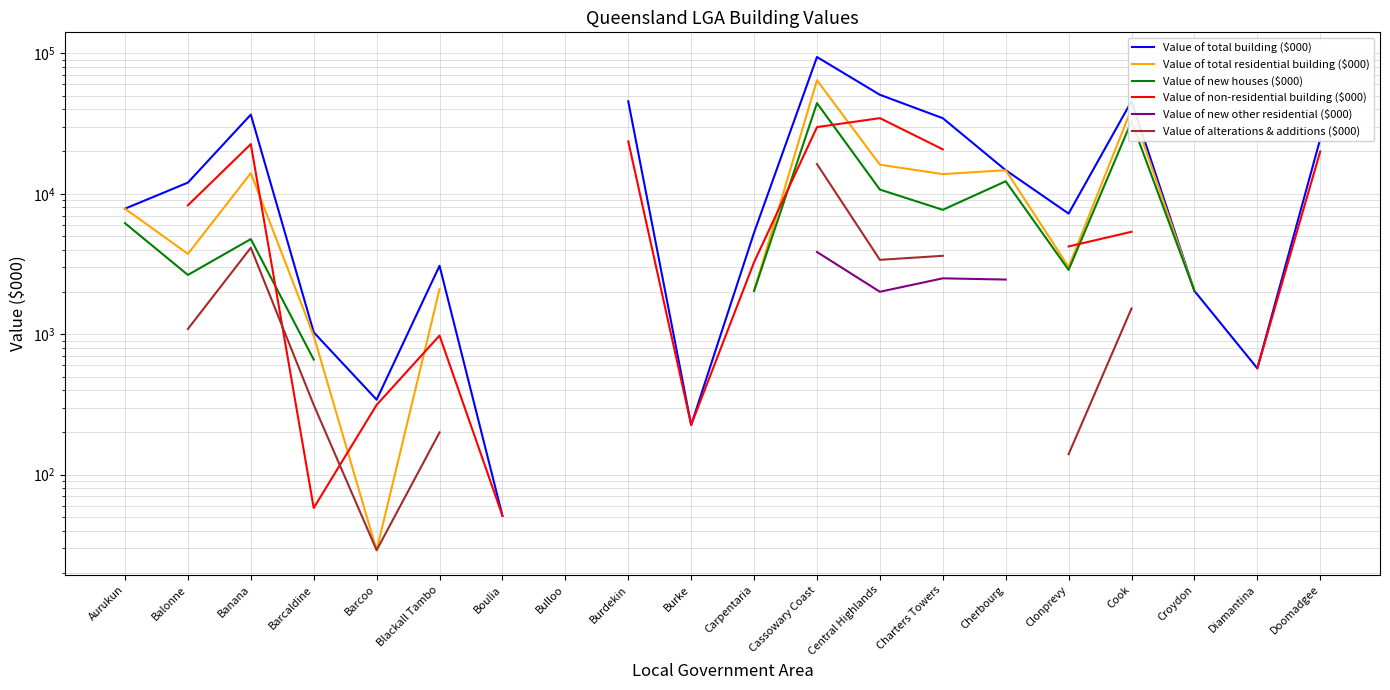

The Value of total residential building ($000) series shows 21927.0 at Burdekin. True or false?

True